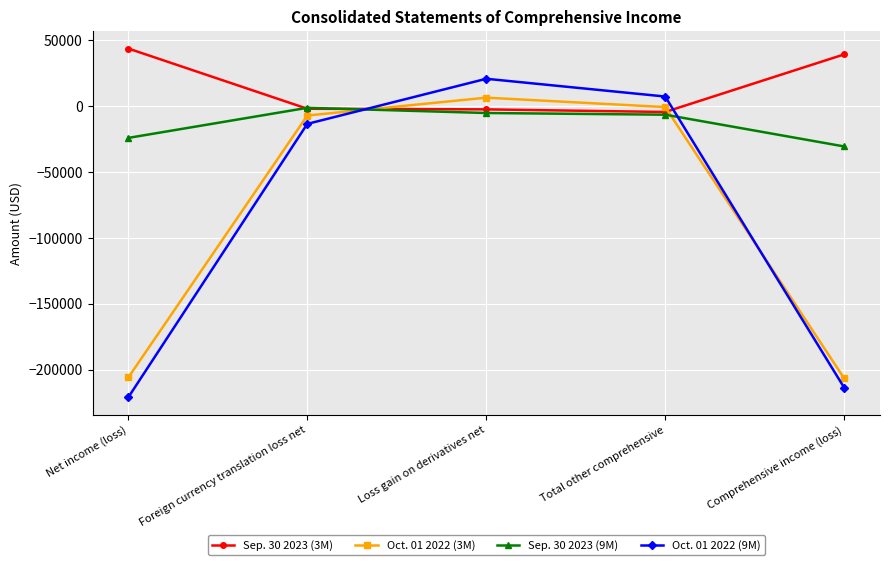

What is the maximum value for Sep. 30 2023 (3M)?

43731